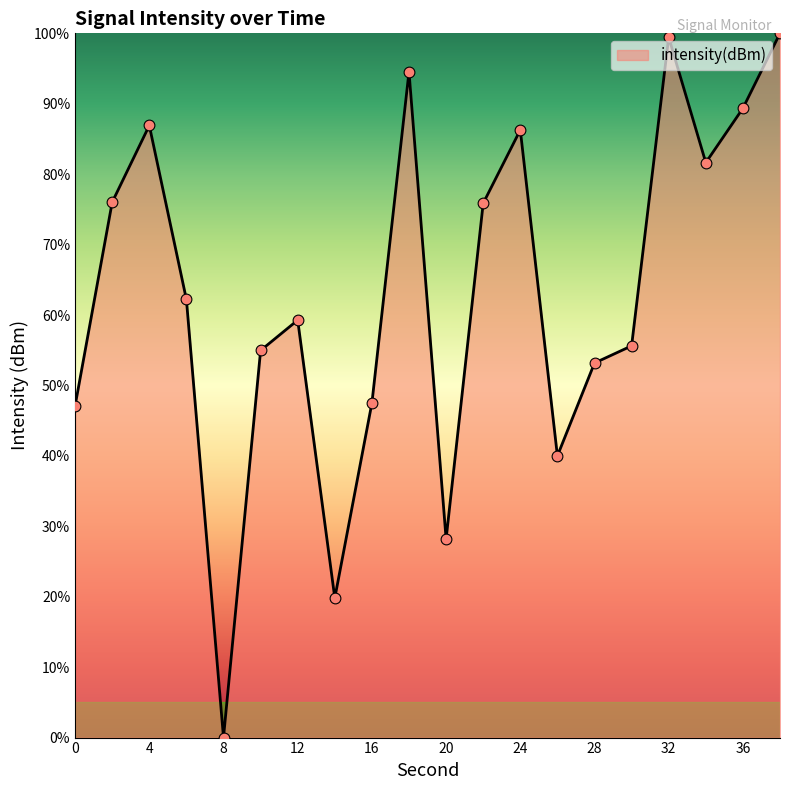

What is the greatest value displayed?

100.0